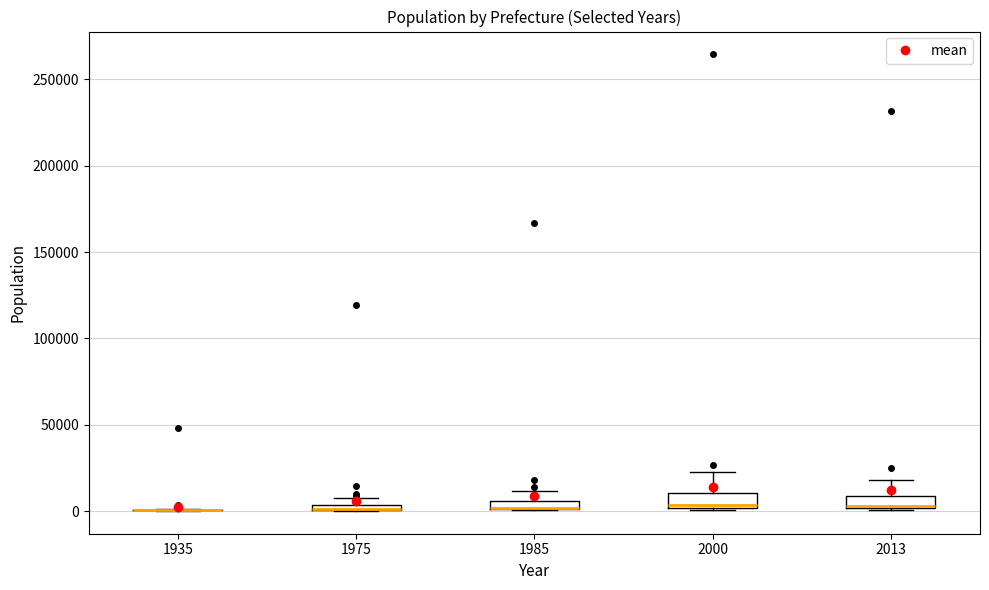

Where does the upper whisker of the box at x = 2000 end on the y-axis? The values are not printed on the chart, so give them approximately, as read against the axis.

25000